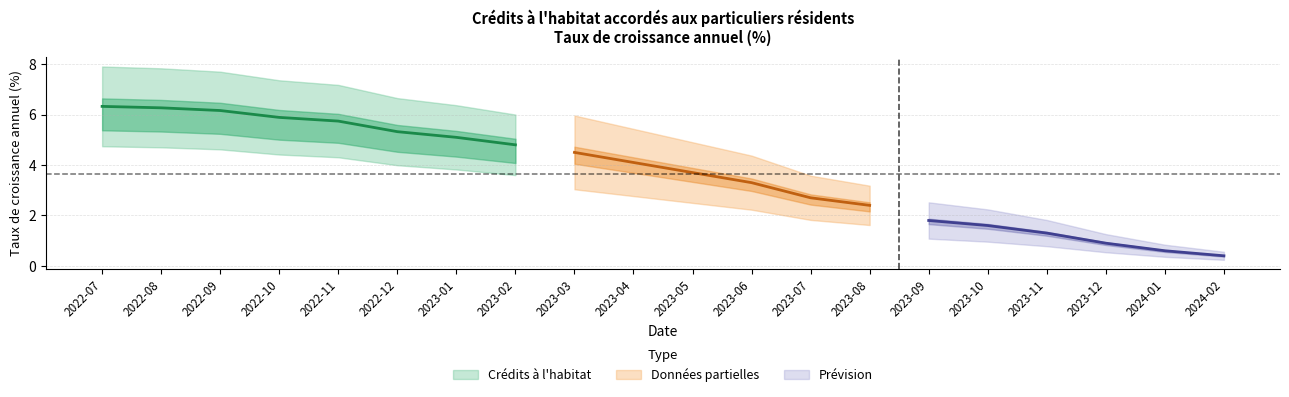

Does the chart display data point markers on the line(s)?

No